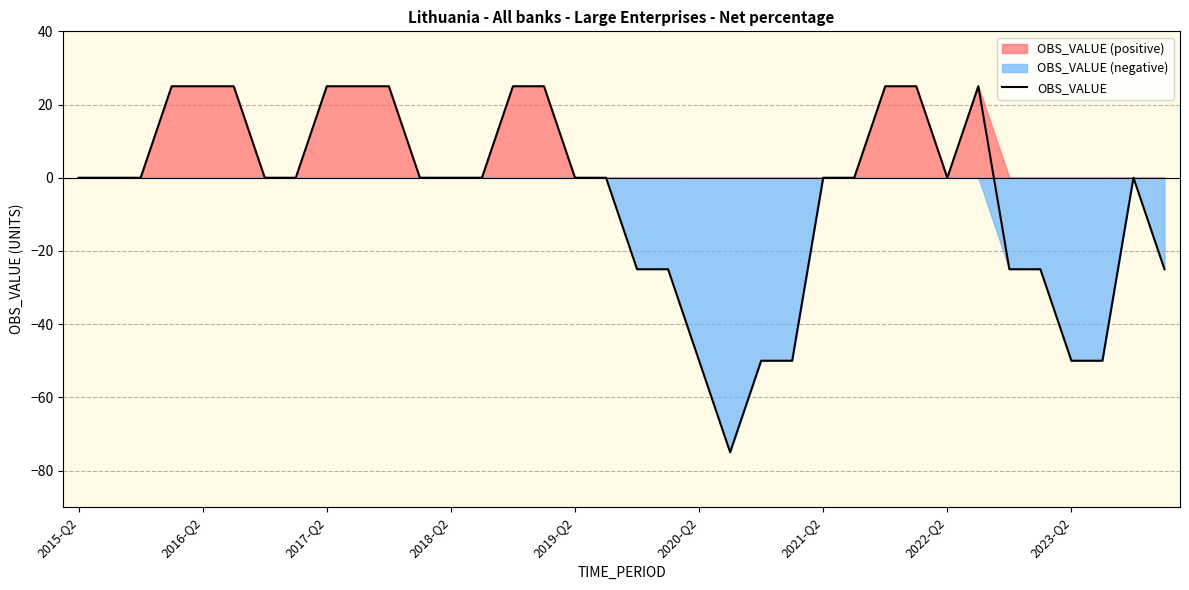

Between 17 and 2021-Q2, which is larger?

17